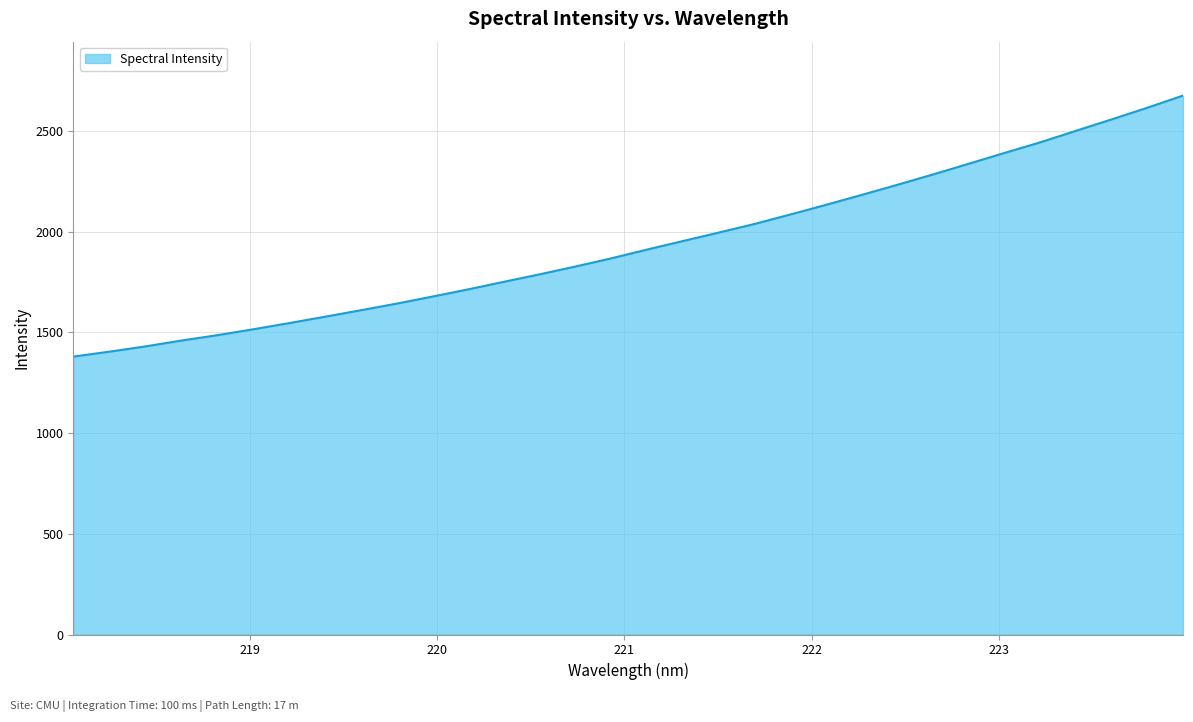

Reading left to right, list all the values displayed in this chart.

1379.7	1404.0	1430.0	1458.9	1485.6	1514.7	1545.3	1576.9	1609.2	1641.9	1676.9	1712.7	1750.3	1787.5	1826.3	1866.8	1910.5	1952.6	1994.5	2037.3	2084.3	2132.4	2181.7	2232.1	2283.6	2336.9	2390.4	2443.2	2500.5	2557.2	2615.3	2675.8